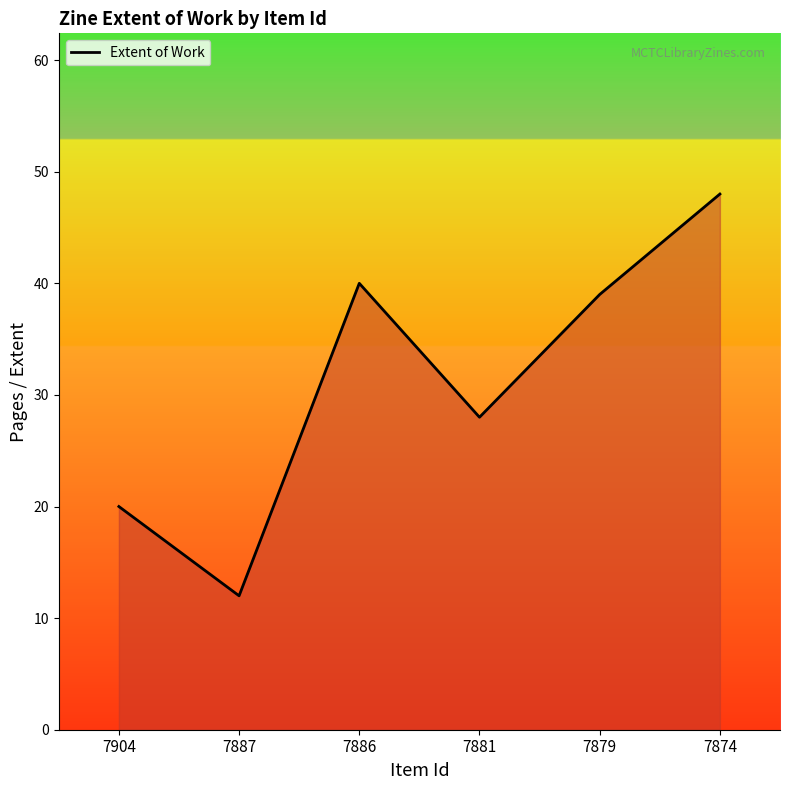

What is the change in value from 7886 to 7879?

-1